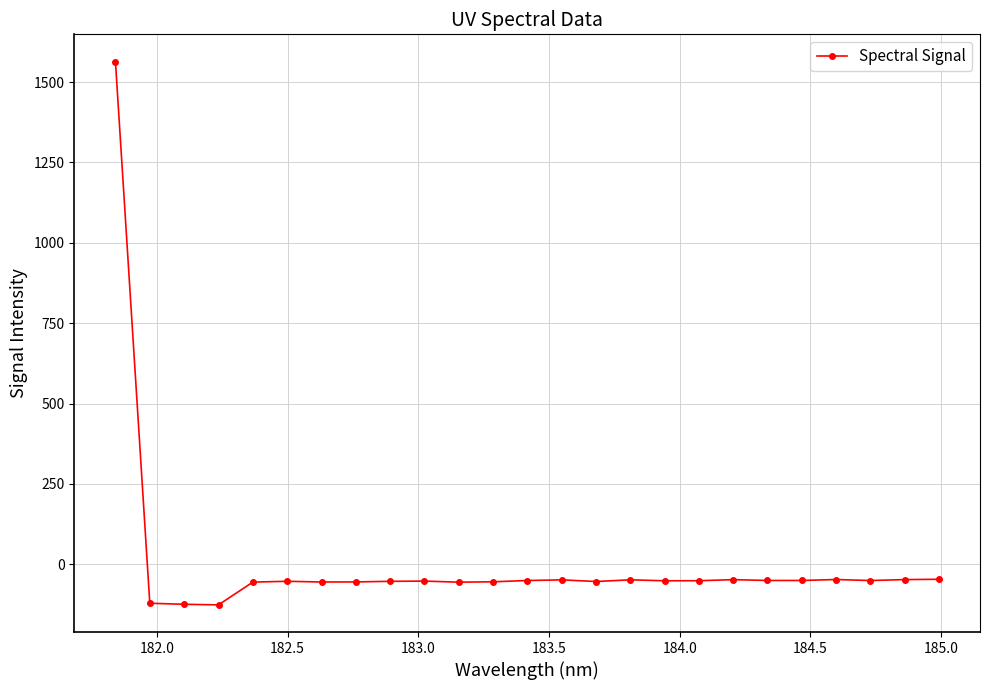

Count the number of data series in this chart.

1